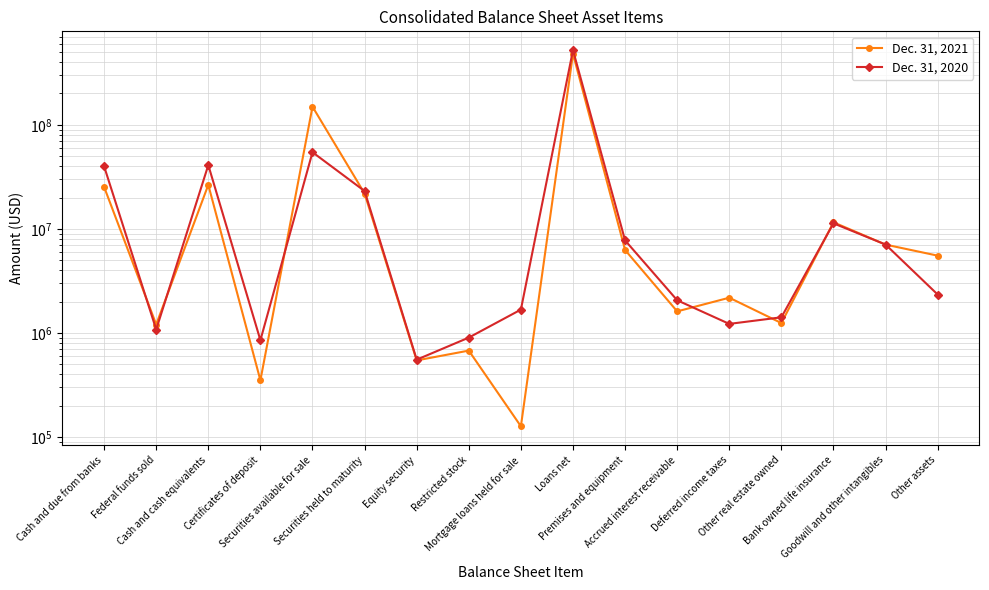

List the series in order of their overall mean, lowest first.

Dec. 31, 2020, Dec. 31, 2021